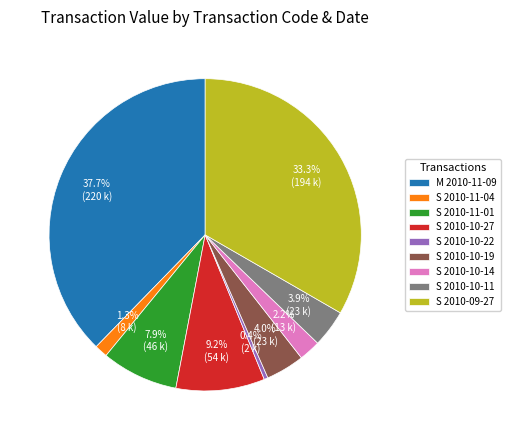

Count the number of slices in the pie.

9